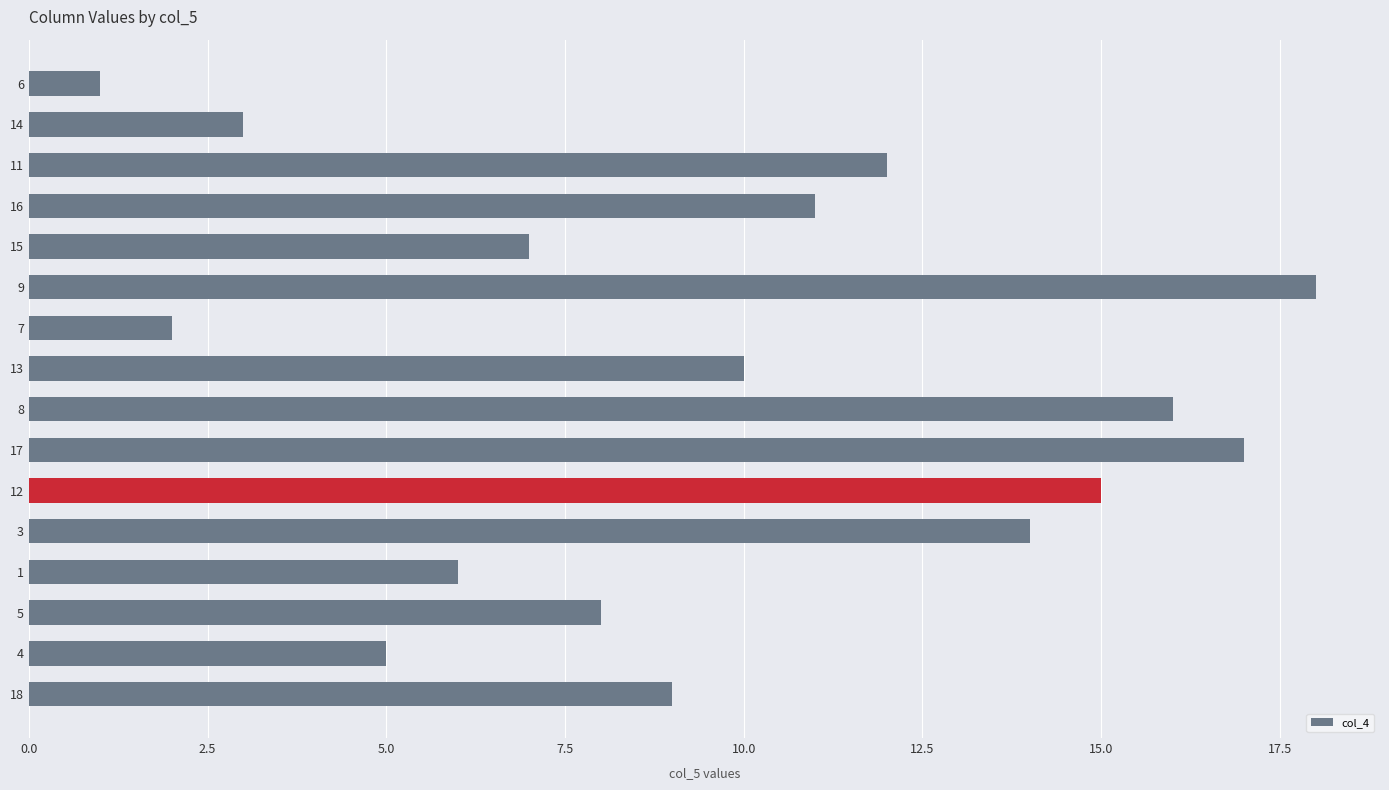

What is the change in value from 4 to 6?

-4